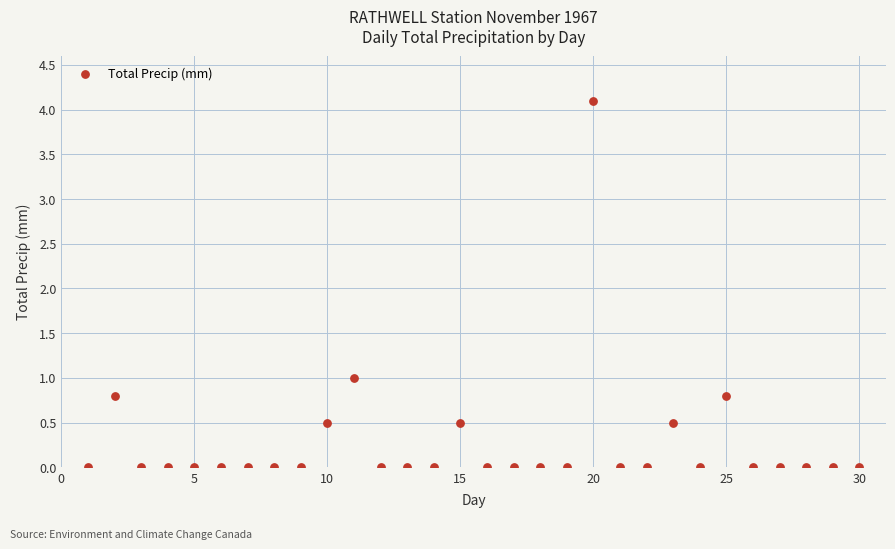

What is the range of X values (max minus min)?

29.0